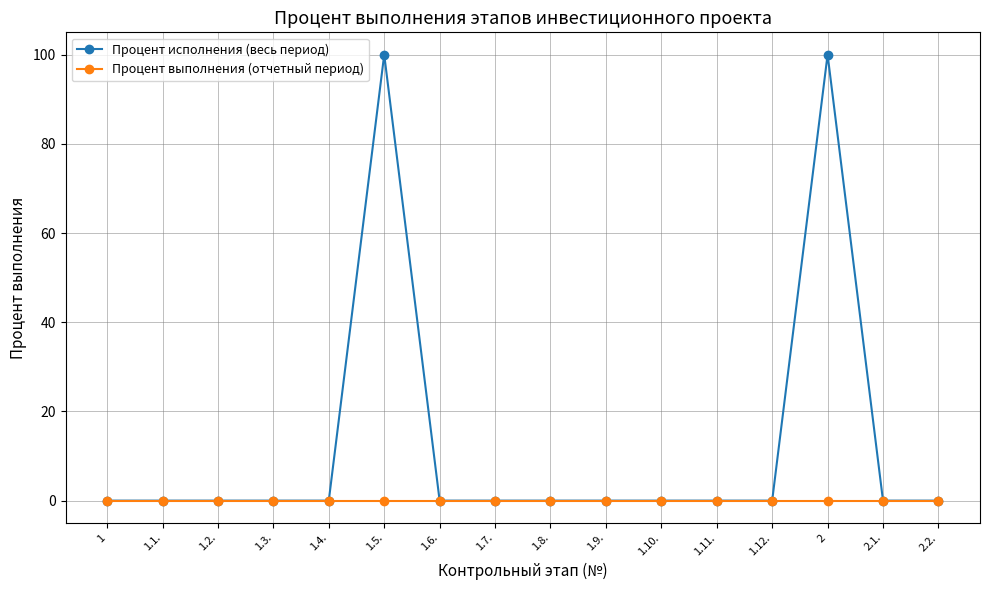

What is the maximum value shown in the chart?

100